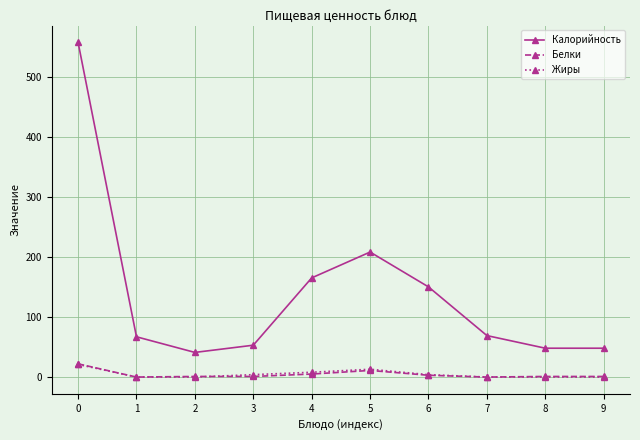

What is the sum of all Калорийность values?

1406